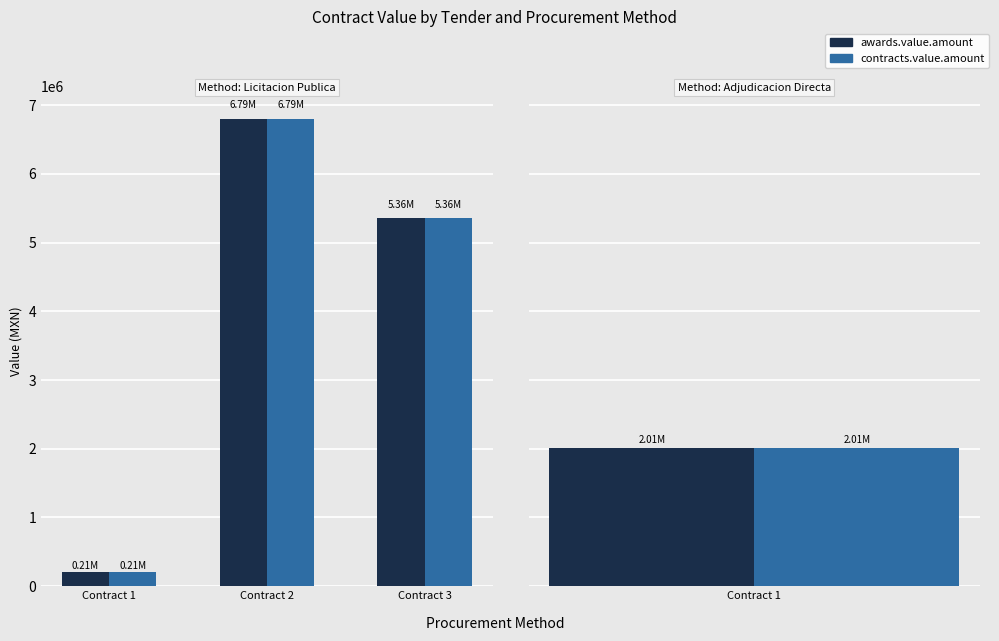

The awards.value.amount series shows 210000.0 at Contract 1. True or false?

True